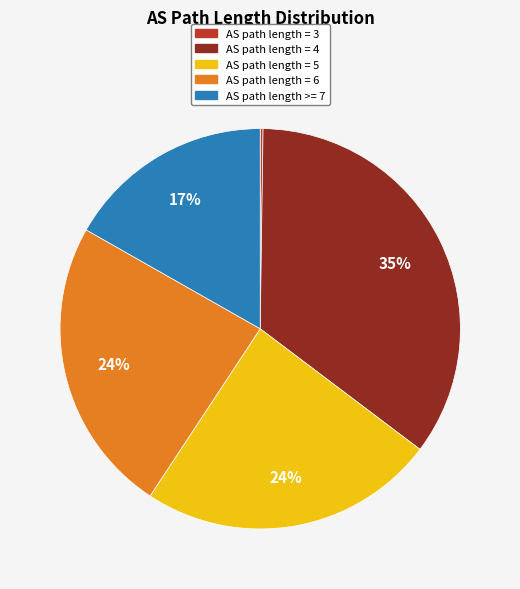

Is there any slice that represents more than half of the pie?

No